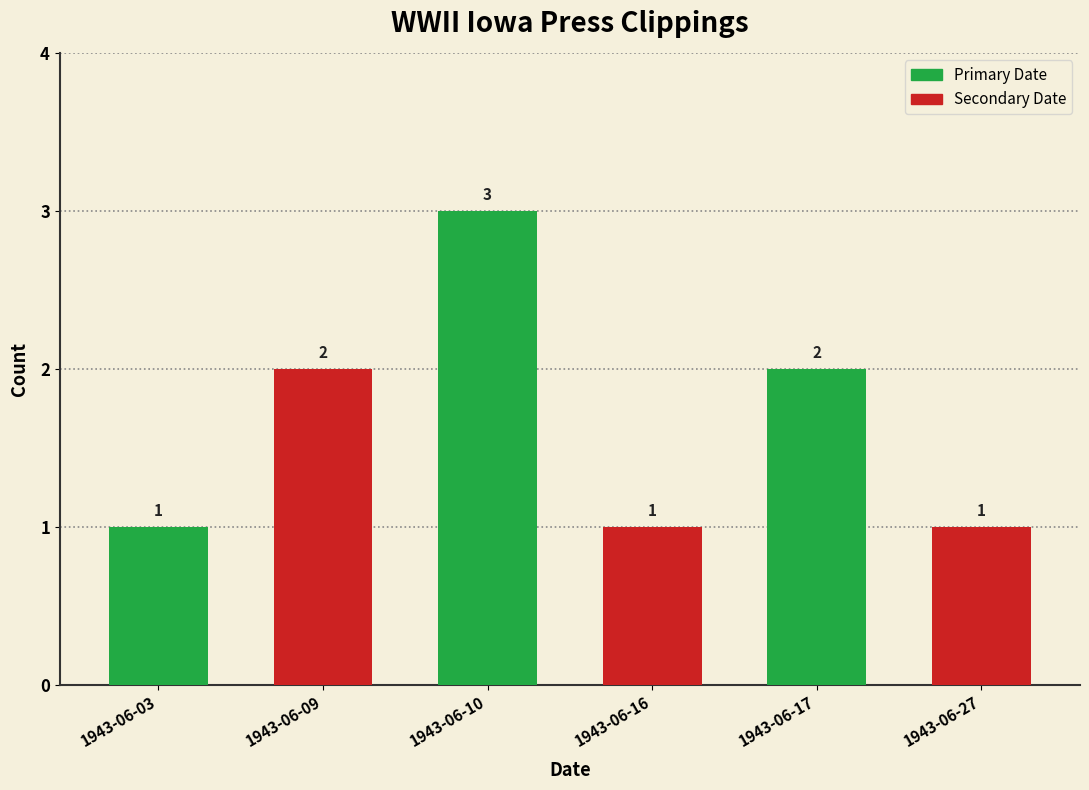

The chart shows a value of 1 at 1943-06-17. True or false?

False